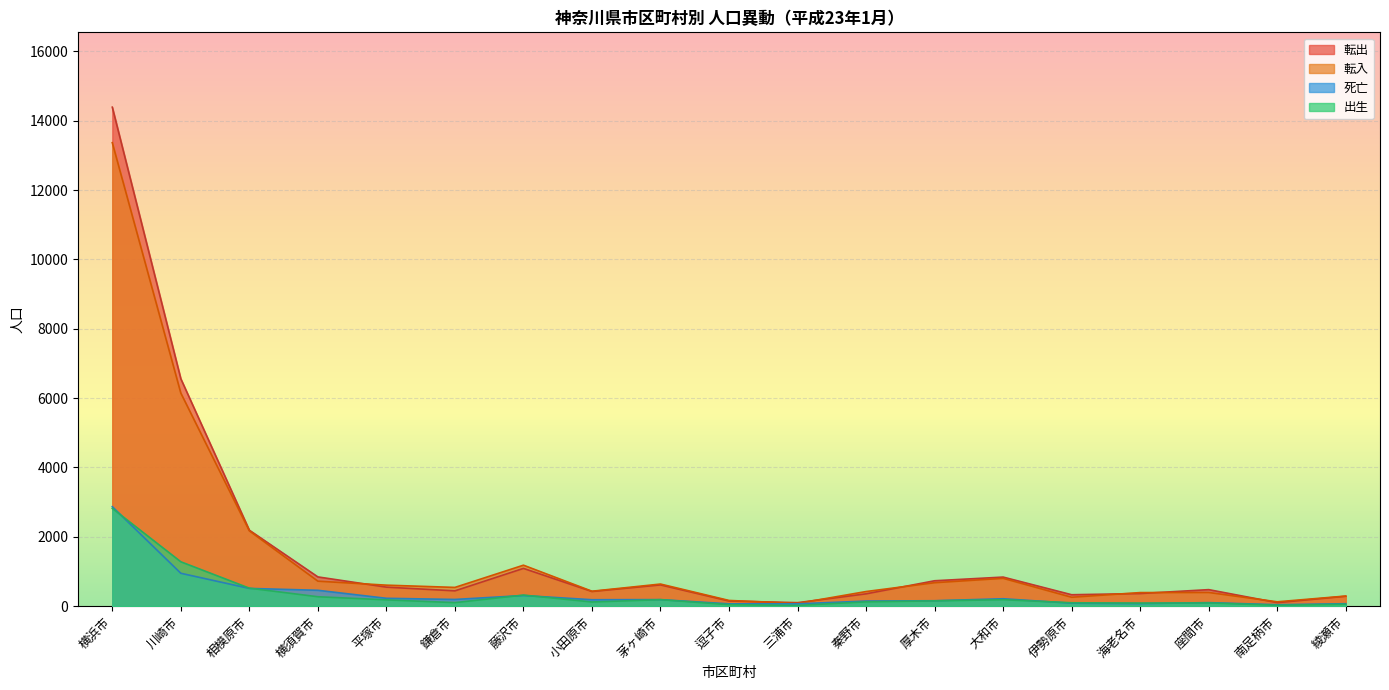

Which category has the lowest value in the 死亡 series?

南足柄市